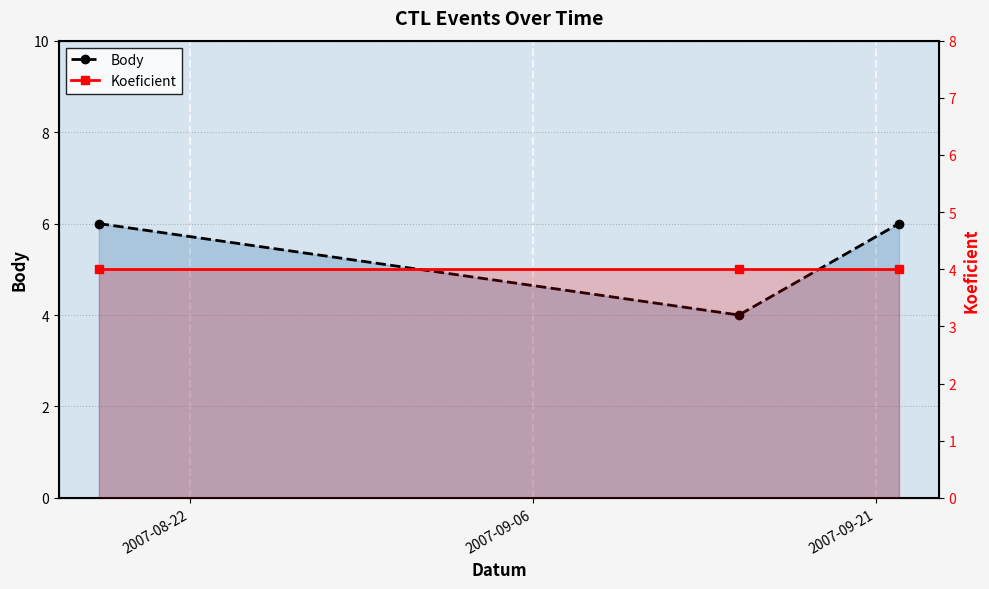

How many lines are shown in the chart?

2